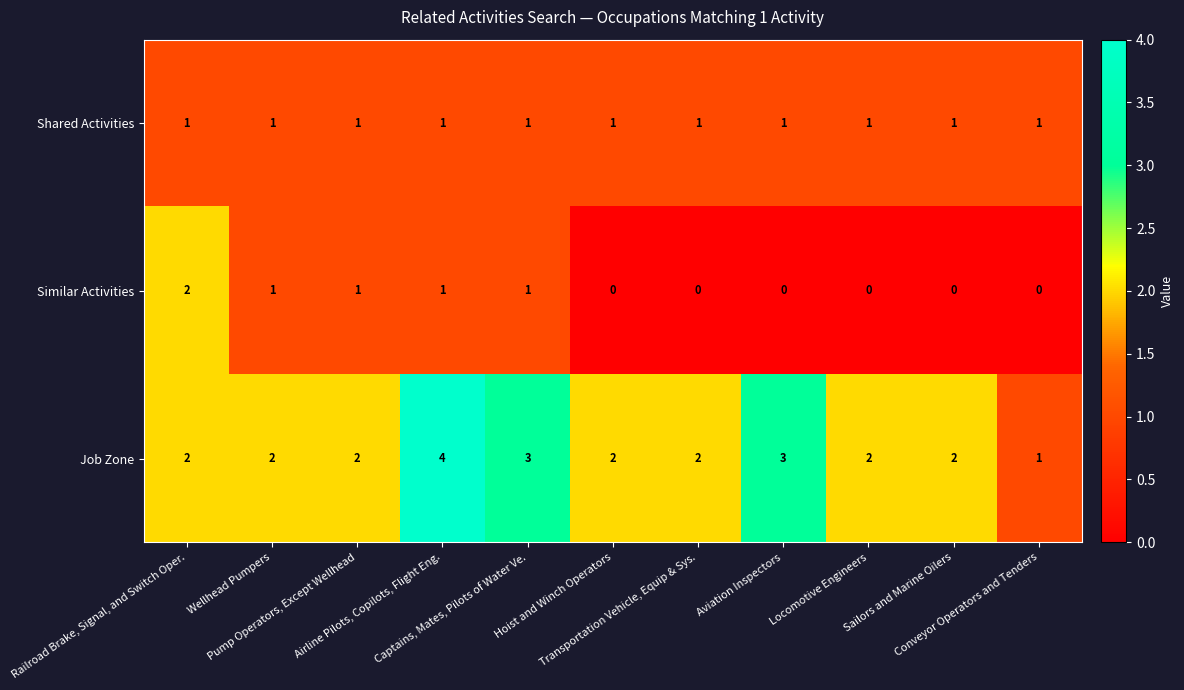

Which series has the largest range (max minus min)?

Job Zone